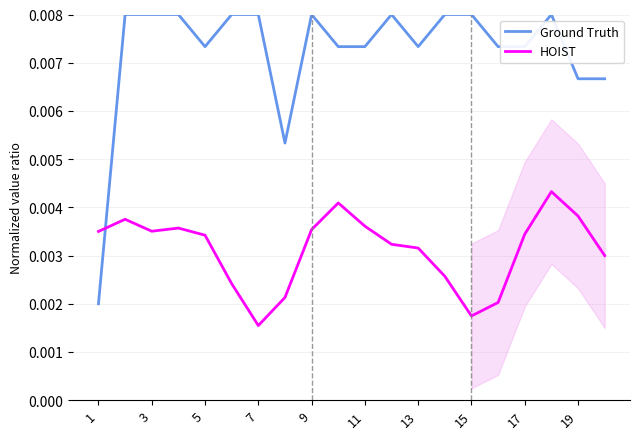

After their last crossing, which series has the higher values: Ground Truth or HOIST?

Ground Truth